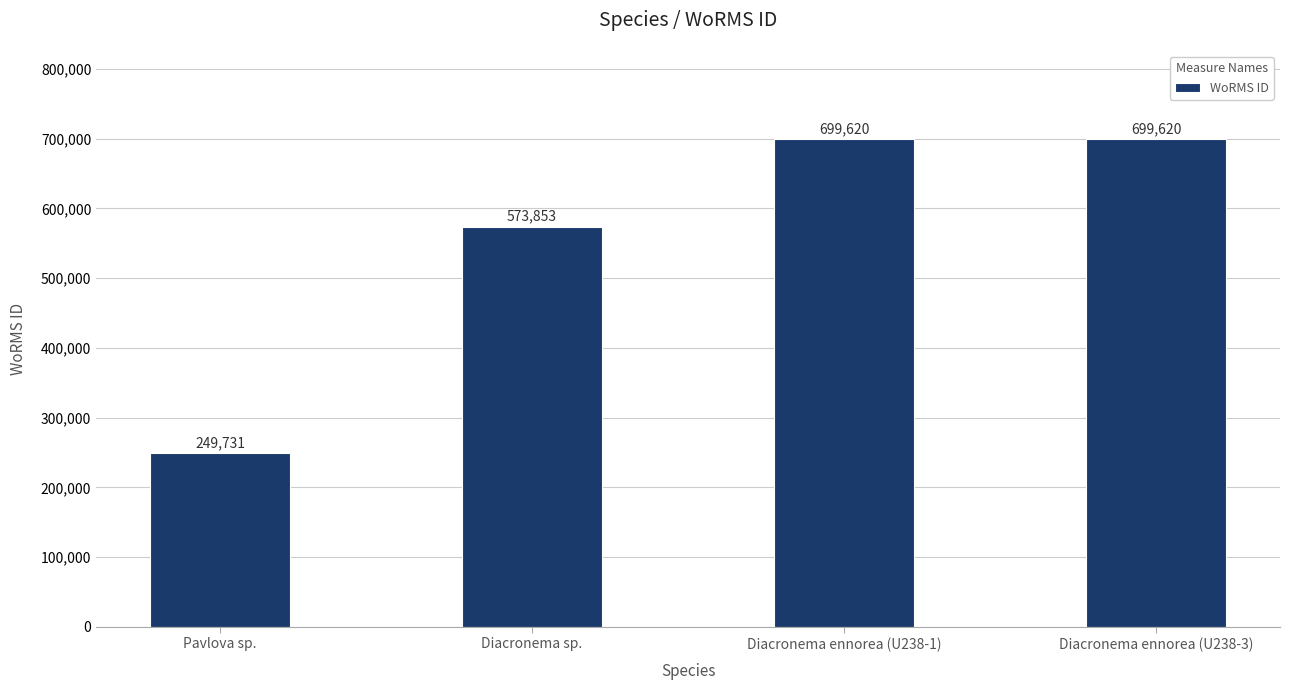

Reading left to right, what are all the values shown in this chart?

249731	573853	699620	699620